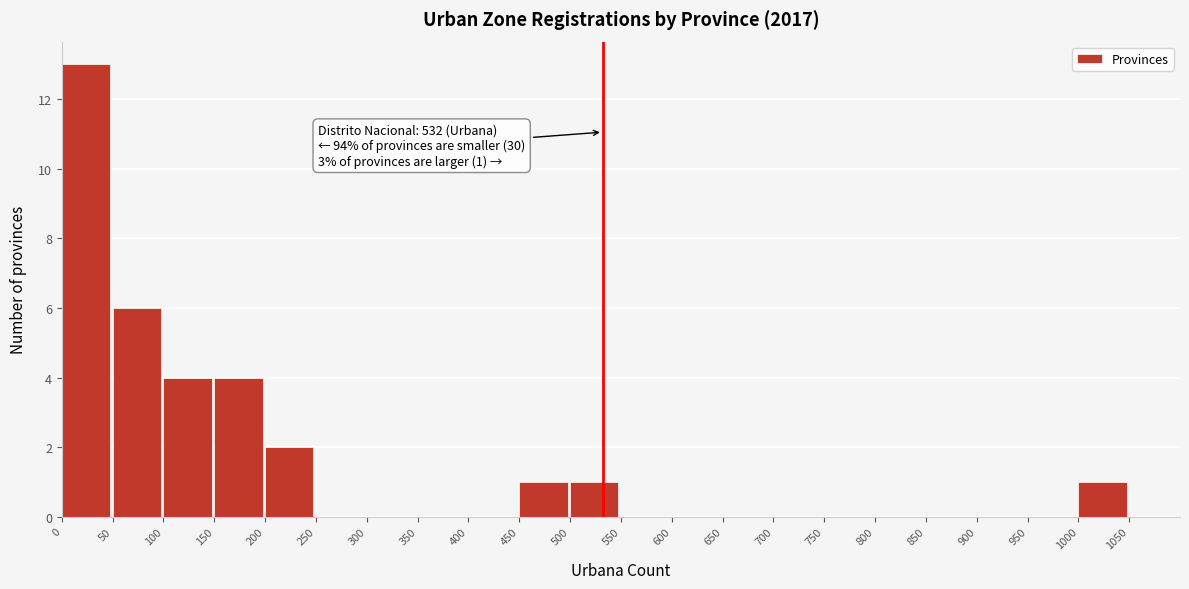

Which range on the x-axis has the tallest bar?

0 to 50